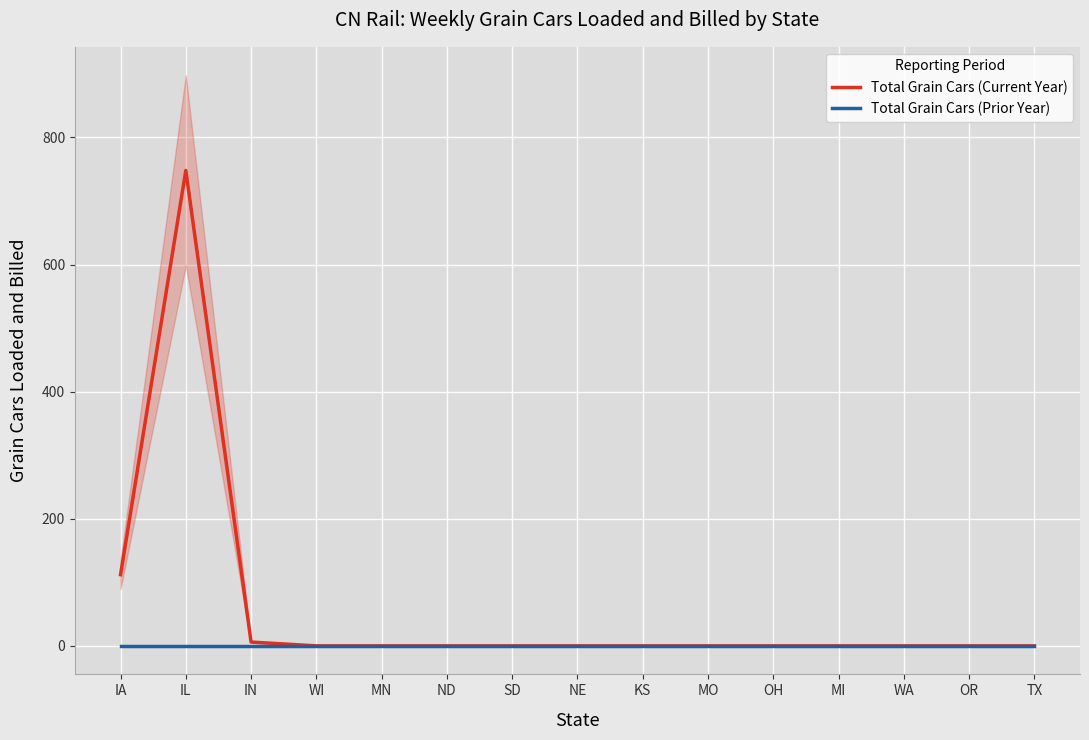

True or false: Total Grain Cars (Prior Year) has more than 1 points higher than both neighbors.

False